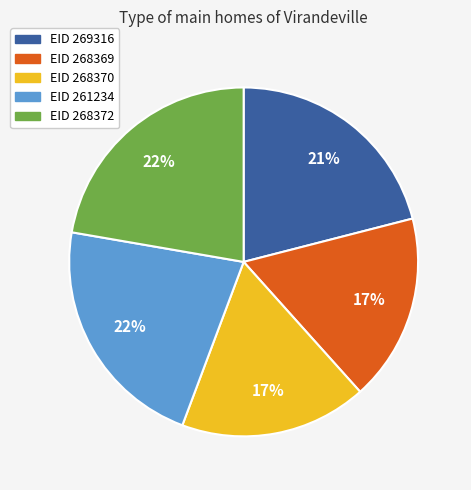

To the nearest percent, what is the average slice percentage?

20%